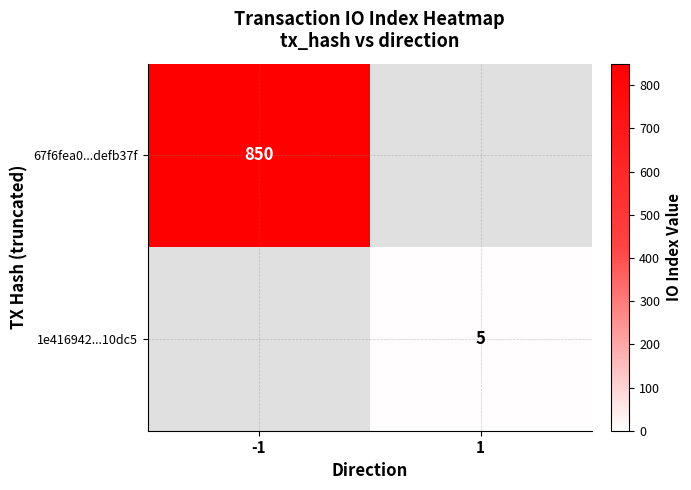

True or false: 1e416942...10dc5 has a value of 1 at 1.

False